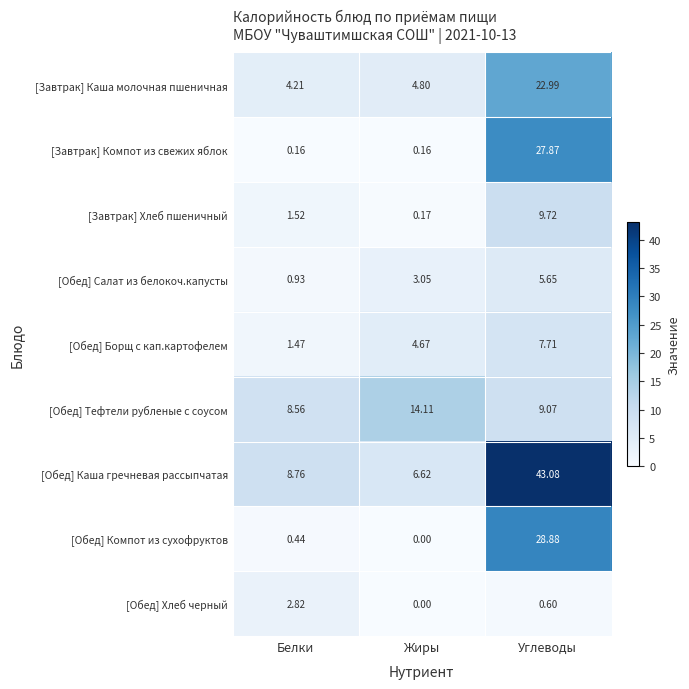

At how many categories does at least one series exceed 41?

1